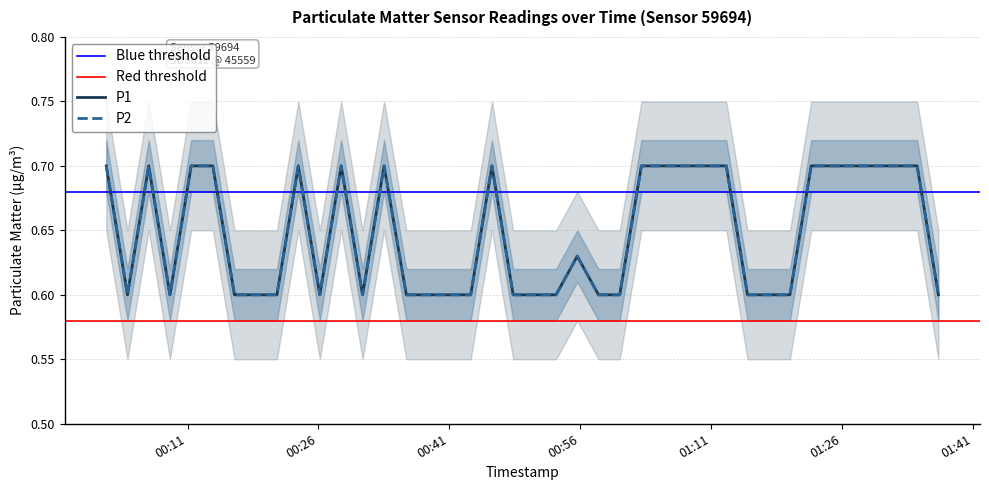

True or false: P1 and P2 intersect in this chart.

False